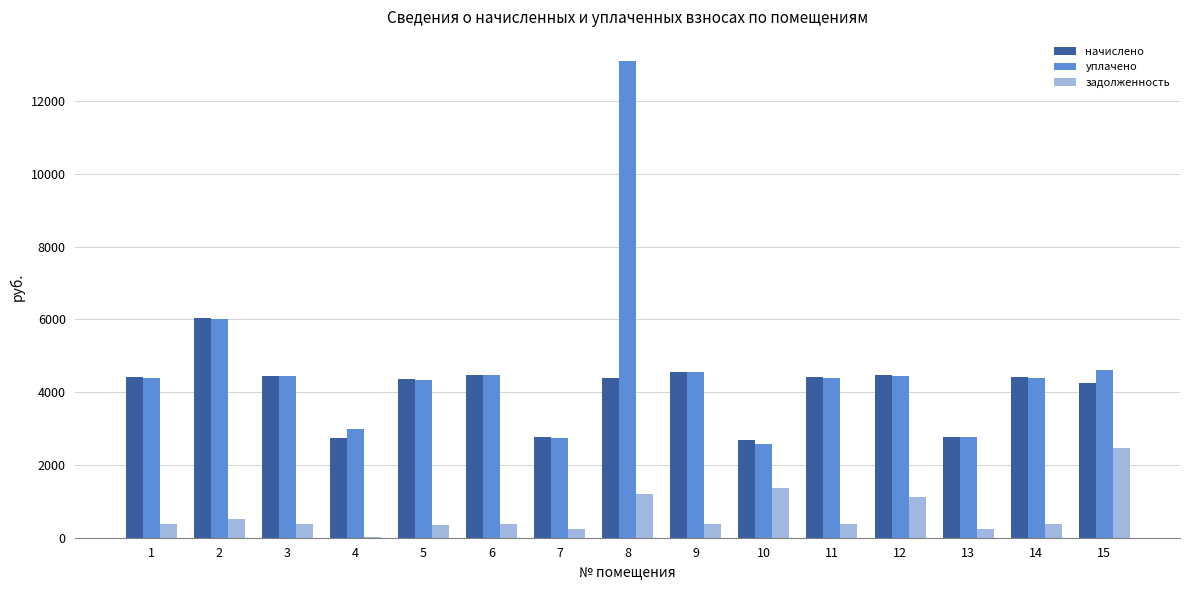

How many values in the задолженность series exceed 370?

8